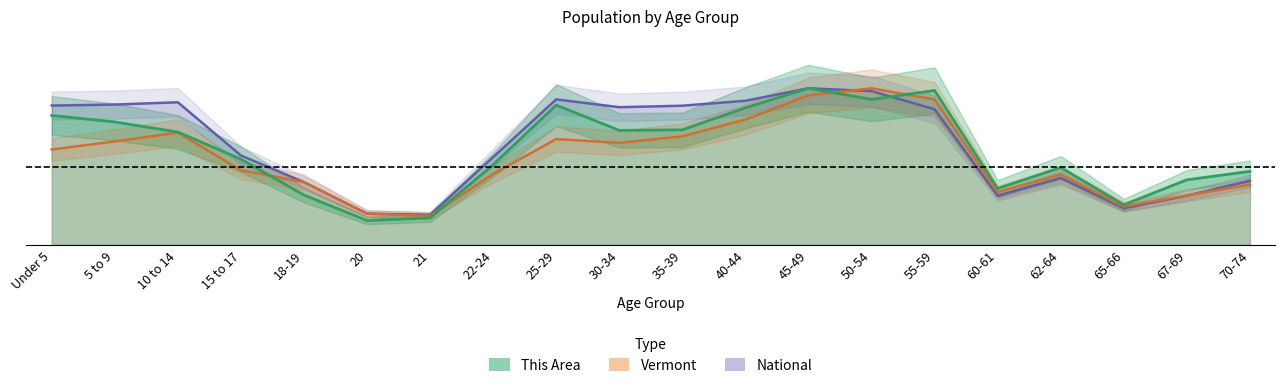

What is the label of the 19th point from the left?

67-69